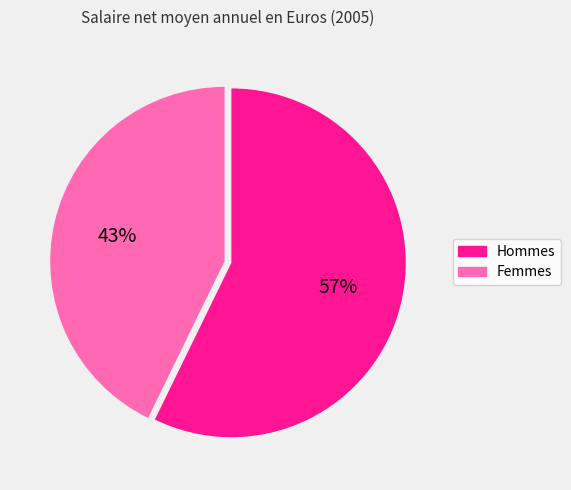

Rank the categories by value from highest to lowest.

Hommes, Femmes